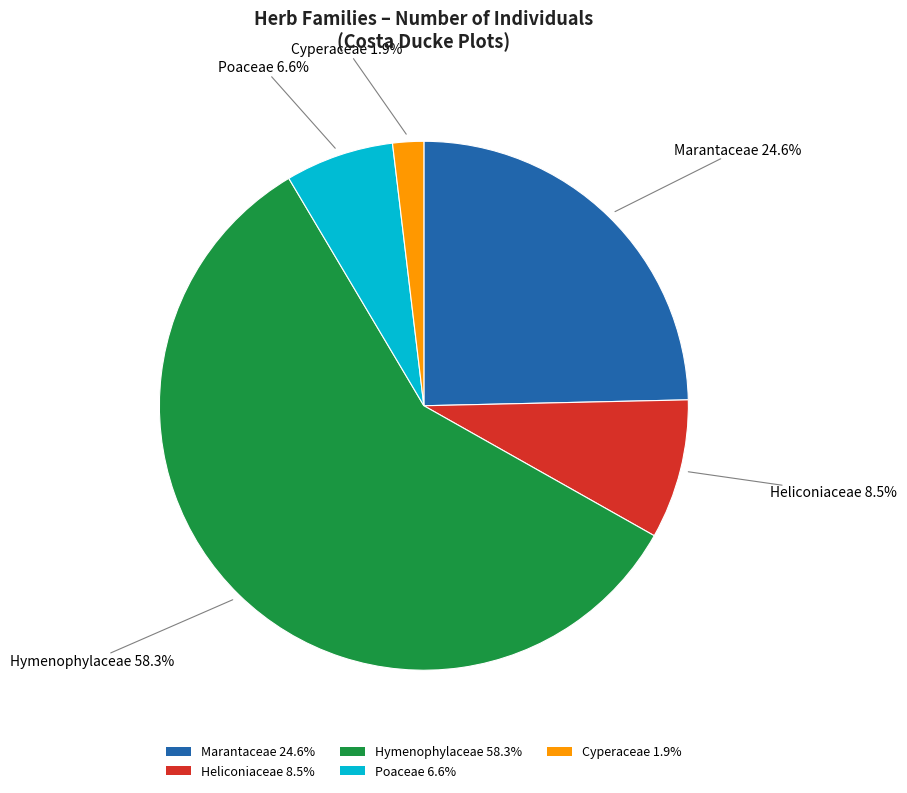

Between Poaceae 6.6% and Cyperaceae 1.9%, which is larger?

Poaceae 6.6%